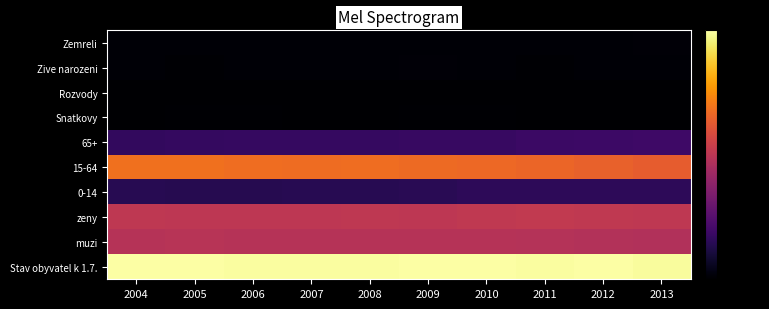

Rank the series by their maximum value, from lowest to highest.

Rozvody, Snatkovy, Zemreli, Zive narozeni, 0-14, 65+, muzi, zeny, 15-64, Stav obyvatel k 1.7.